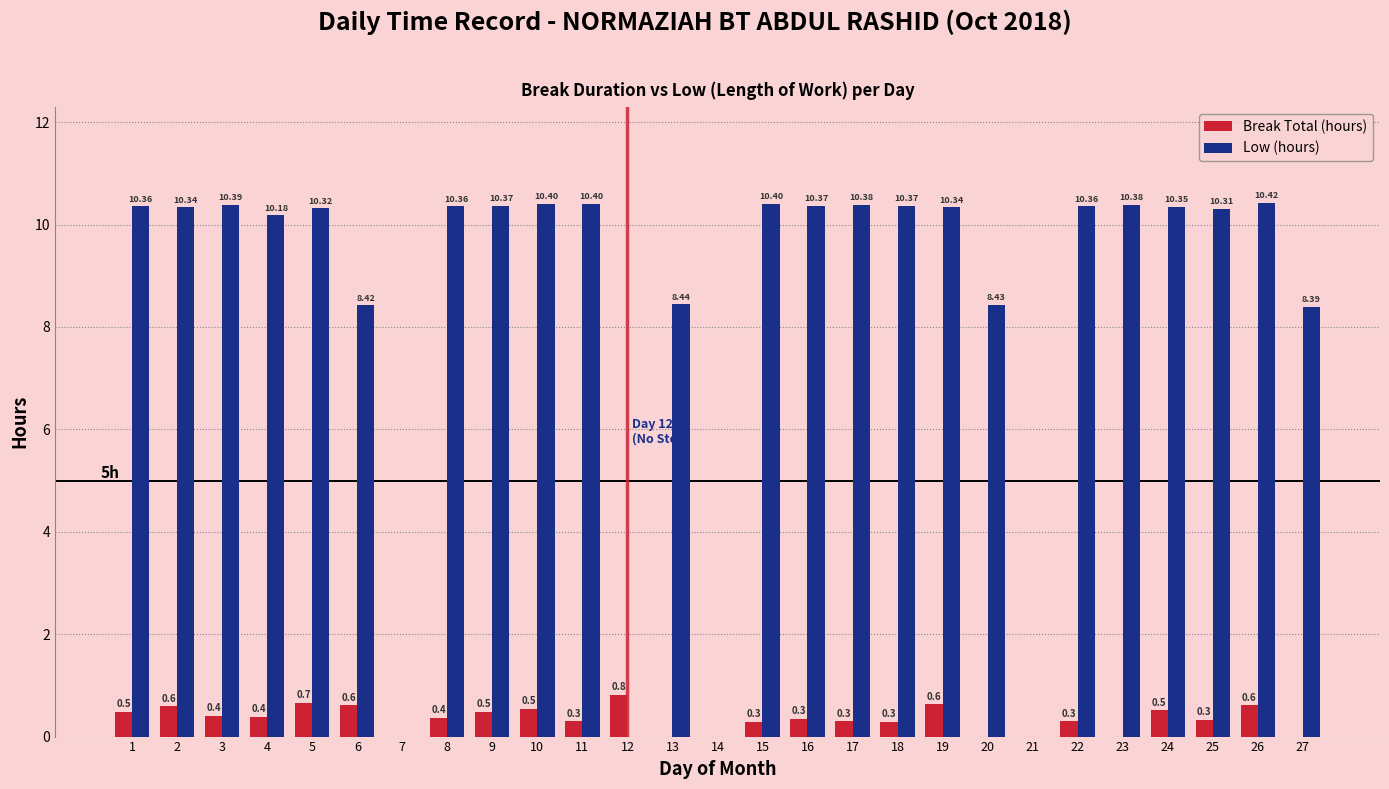

Between 6 and 23, which series saw the biggest shift?

Low (hours)